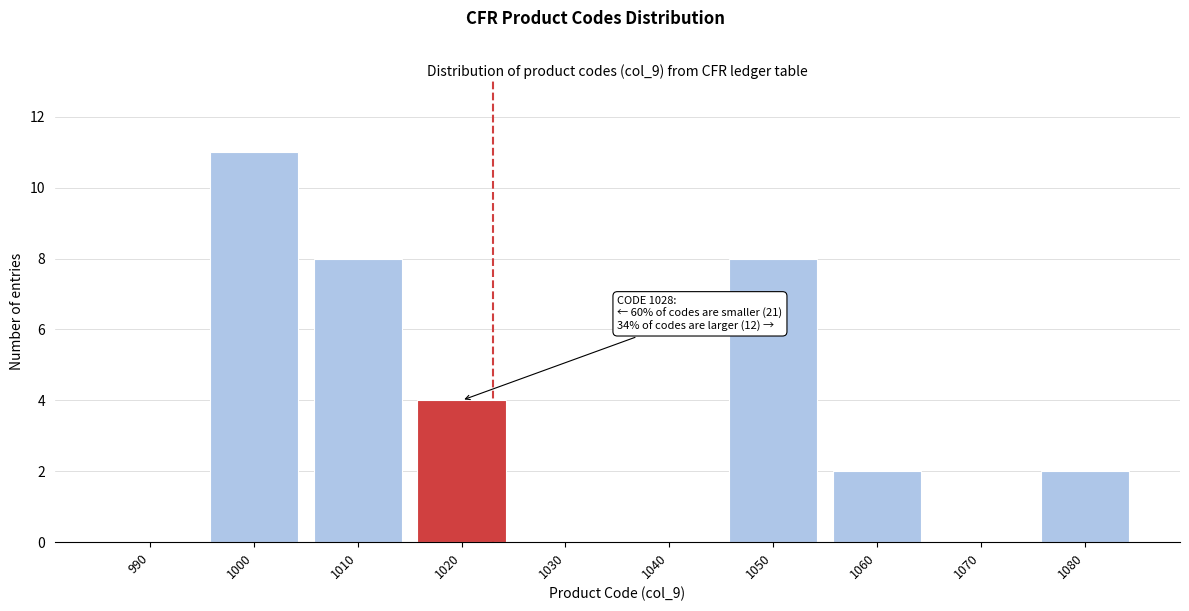

Reading left to right, list all the values displayed in this chart.

990=0	1000=11	1010=8	1020=4	1030=0	1040=0	1050=8	1060=2	1070=0	1080=2